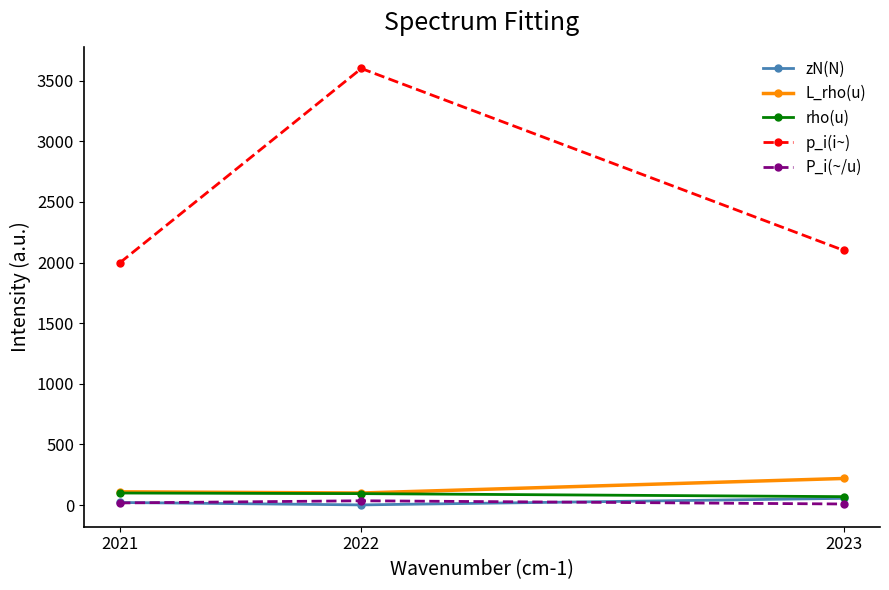

At which label does P_i(~/u) first exceed 18?

2021